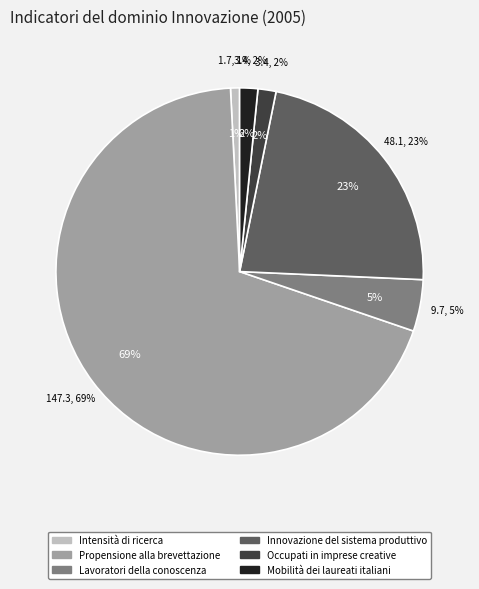

What percentage do Propensione alla brevettazione and Occupati in imprese creative together represent?

70.6%